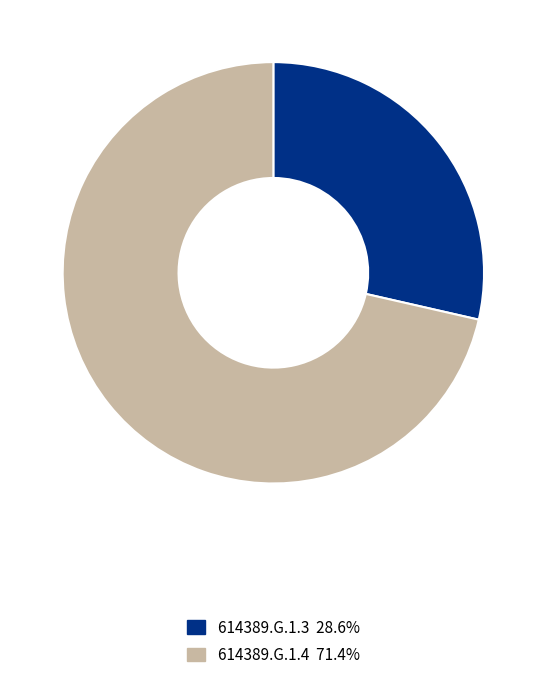

Which slice is the largest?

614389.G.1.4